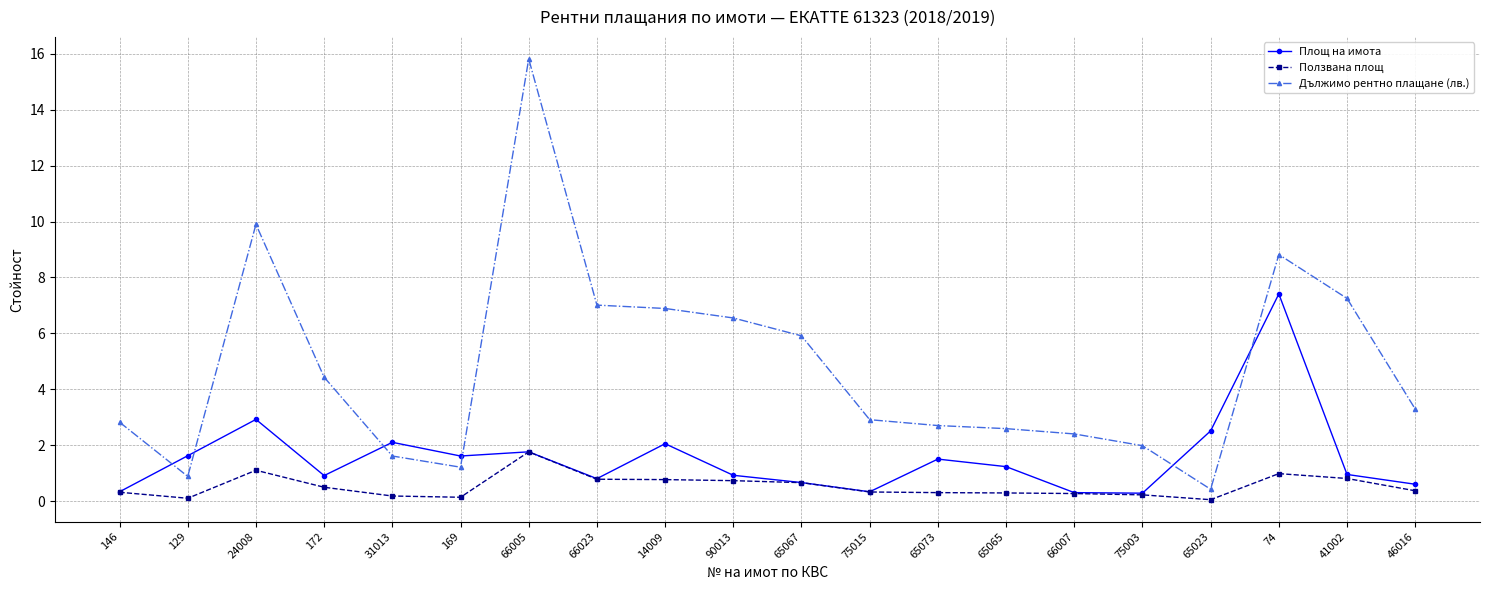

List the series in order of their overall mean, highest first.

Дължимо рентно плащане (лв.), Площ на имота, Ползвана площ